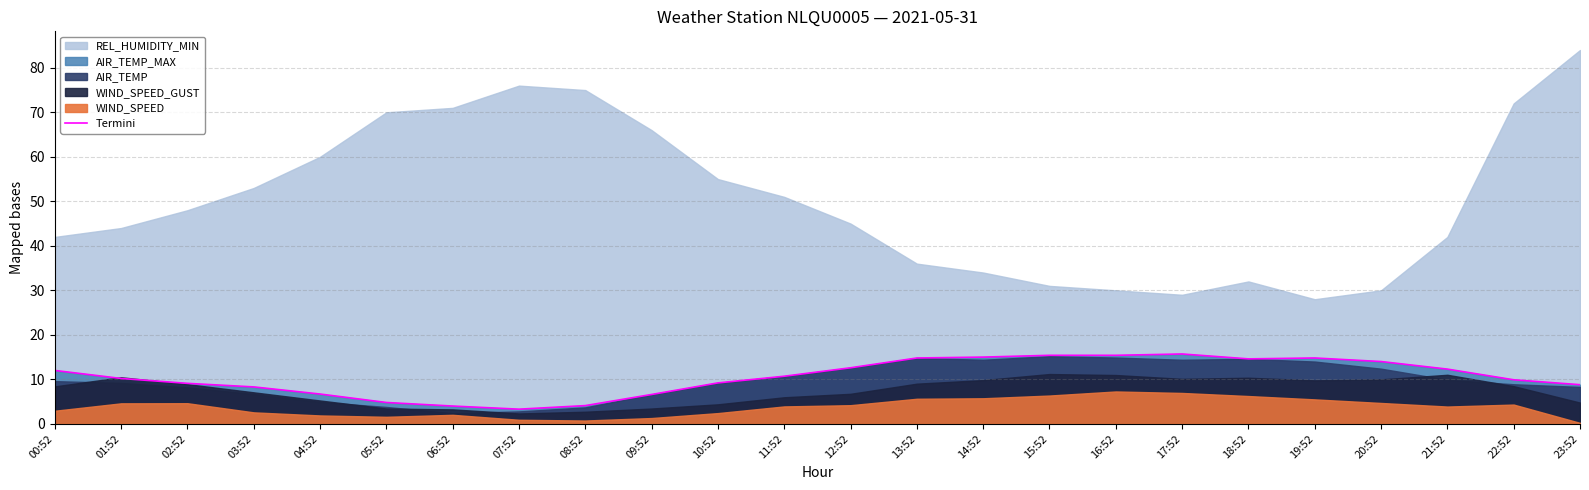

The Termini series shows 6.7 at 04:52. True or false?

True